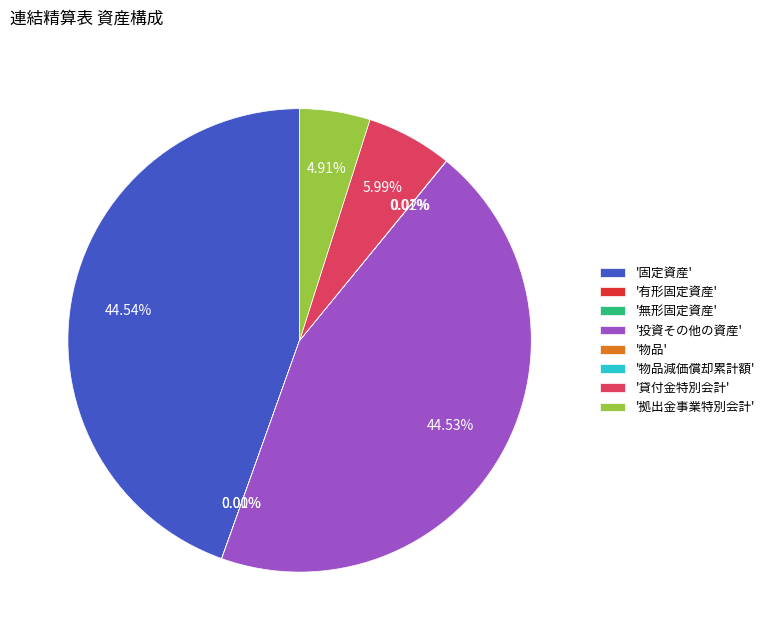

Is the sum of '固定資産' and '拠出金事業特別会計' greater than half?

No